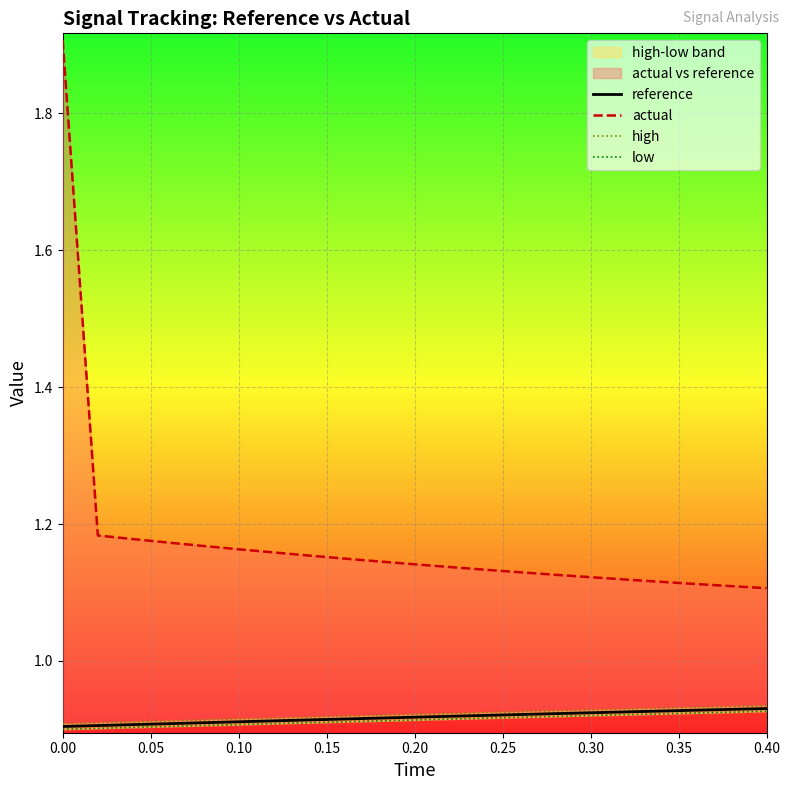

True or false: actual and high intersect in this chart.

False